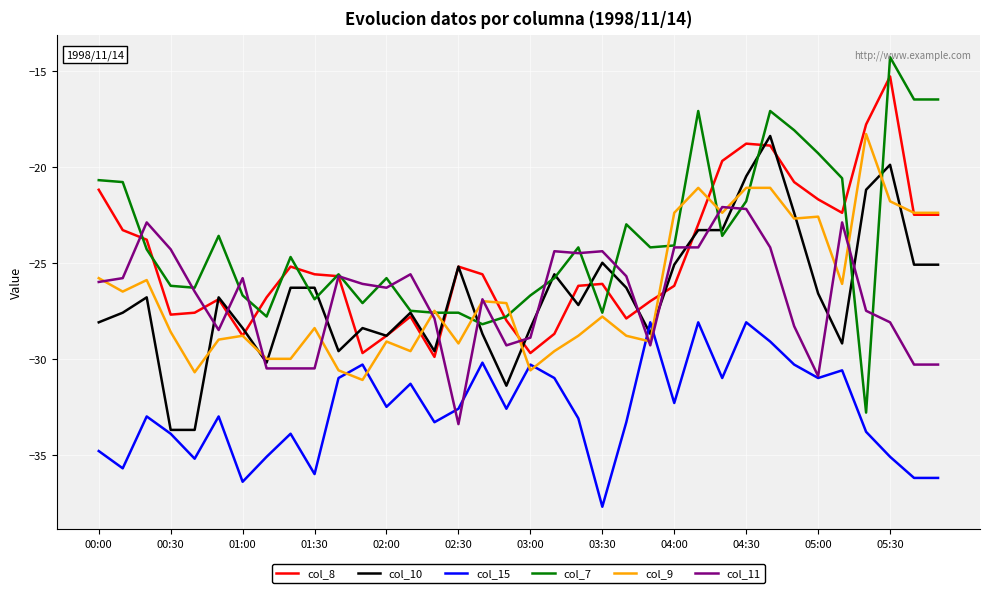

What is the smallest value displayed?

-37.7